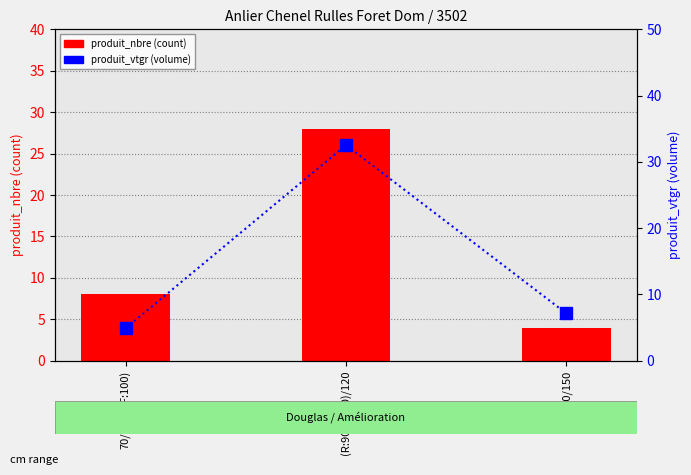

Between (R:90-F:100)/120 and 120/150, which series saw the biggest shift?

produit_vtgr (volume)